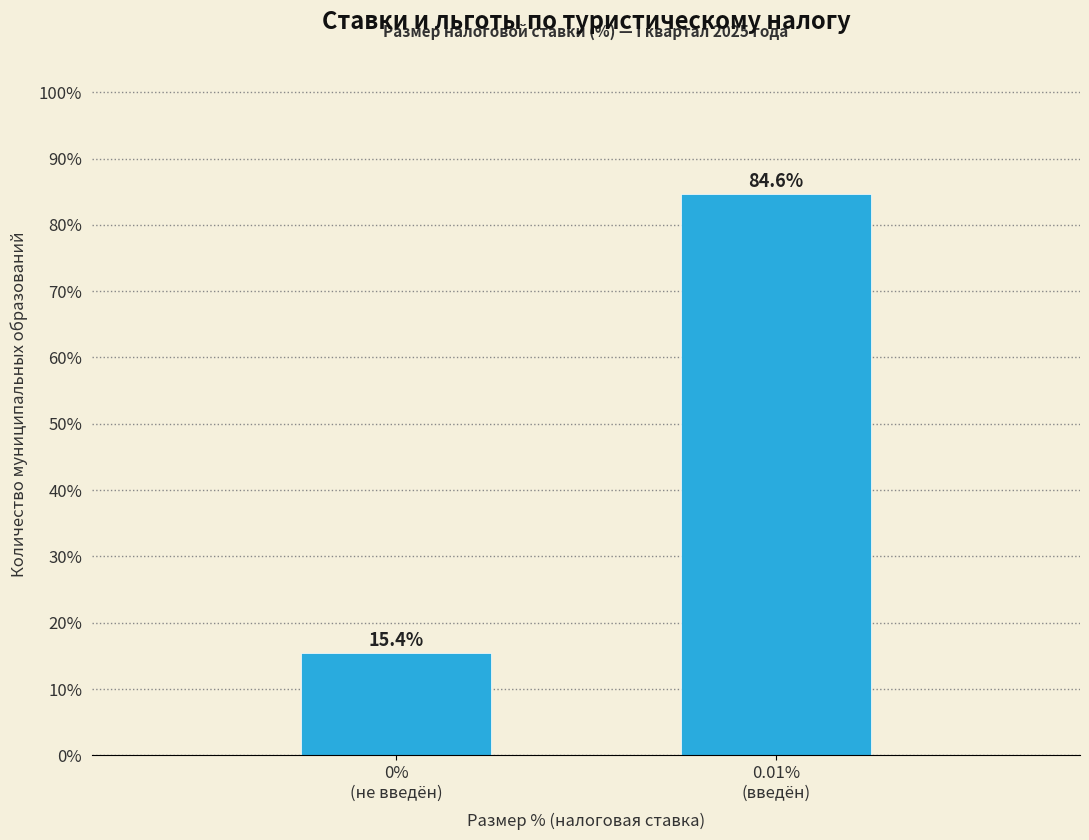

Reading left to right, list all the values displayed in this chart.

15.4	84.6